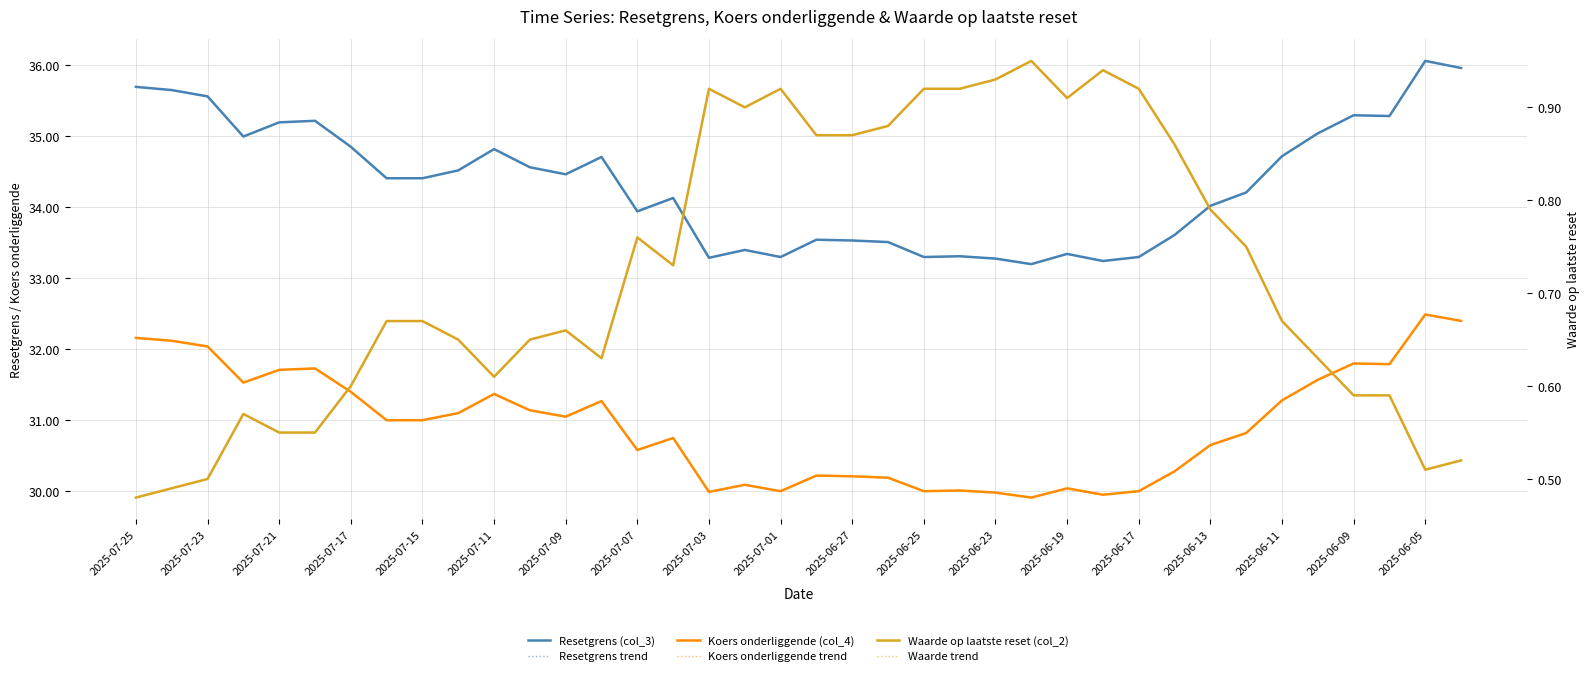

The Resetgrens trend series shows 8.1 at 19. True or false?

False